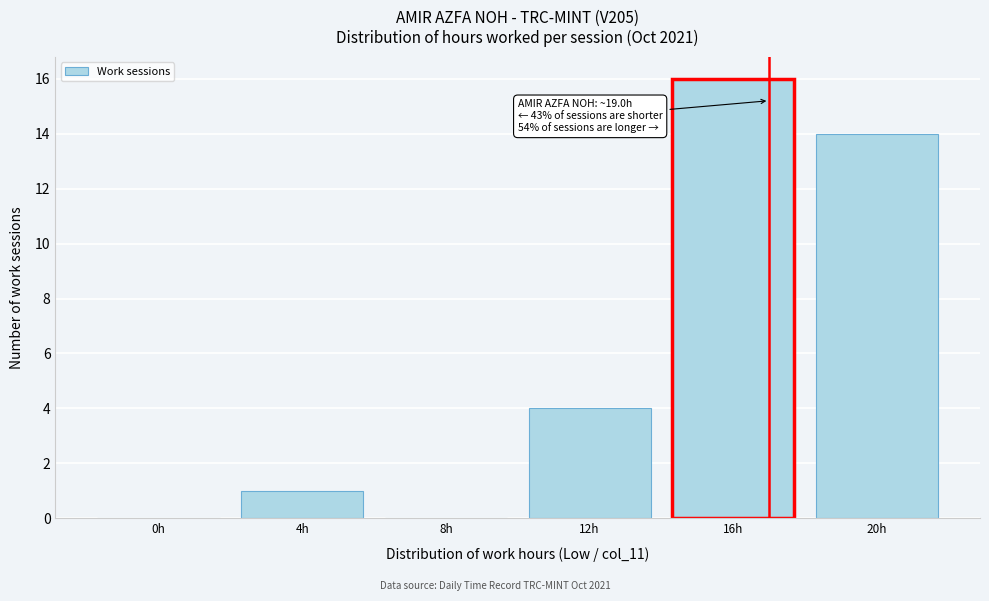

Reading left to right, list all the values displayed in this chart.

0h=0	4h=1	8h=0	12h=4	16h=16	20h=14